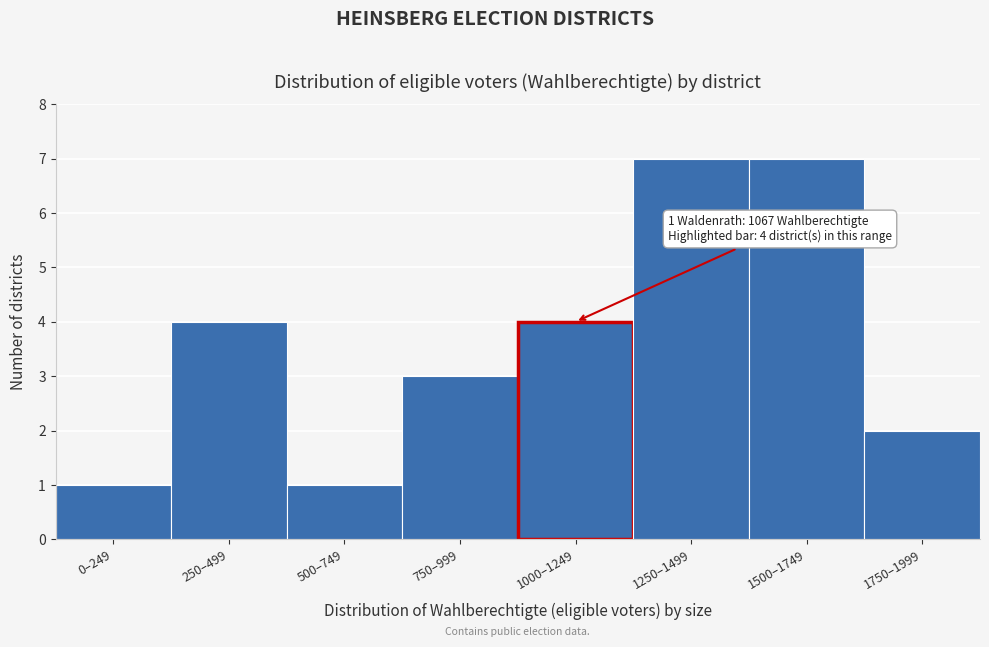

Reading right to left, transcribe all the data shown in this chart.

1750–1999=2	1500–1749=7	1250–1499=7	1000–1249=4	750–999=3	500–749=1	250–499=4	0–249=1